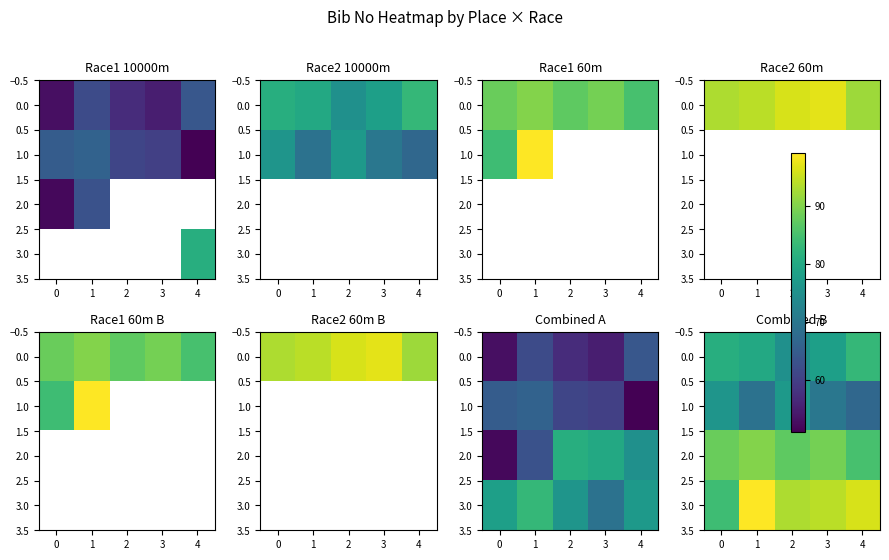

At which label does 2.0 reach its minimum?

4